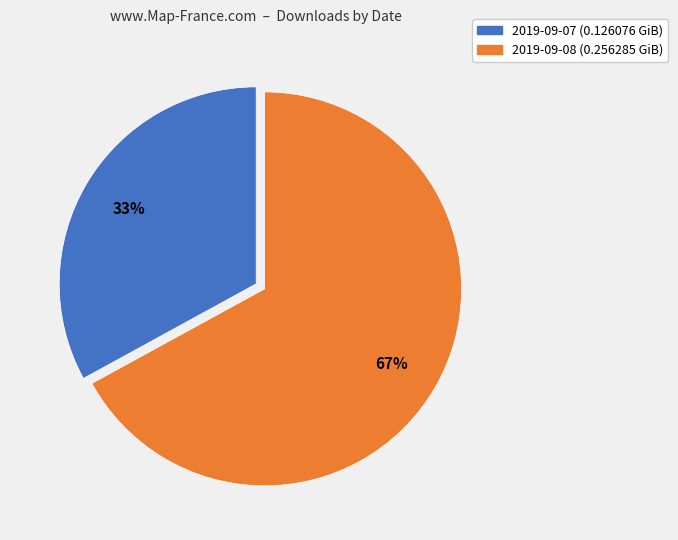

Do 2019-09-07 and 2019-09-08 together represent more than half of the pie?

Yes